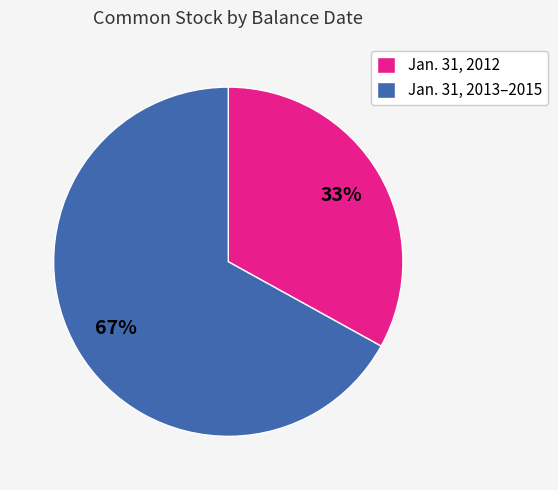

Do Jan. 31, 2013–2015 and Jan. 31, 2012 together represent more than half of the pie?

Yes